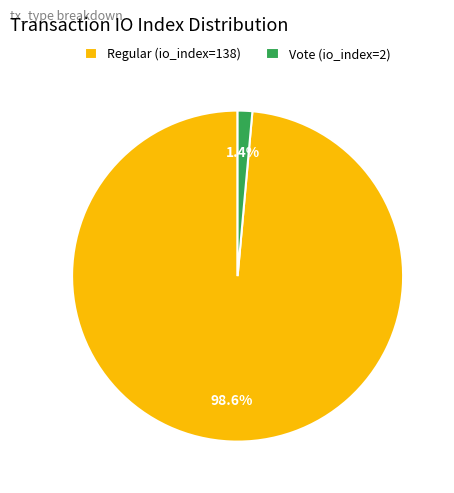

How many slices are in this pie chart?

2